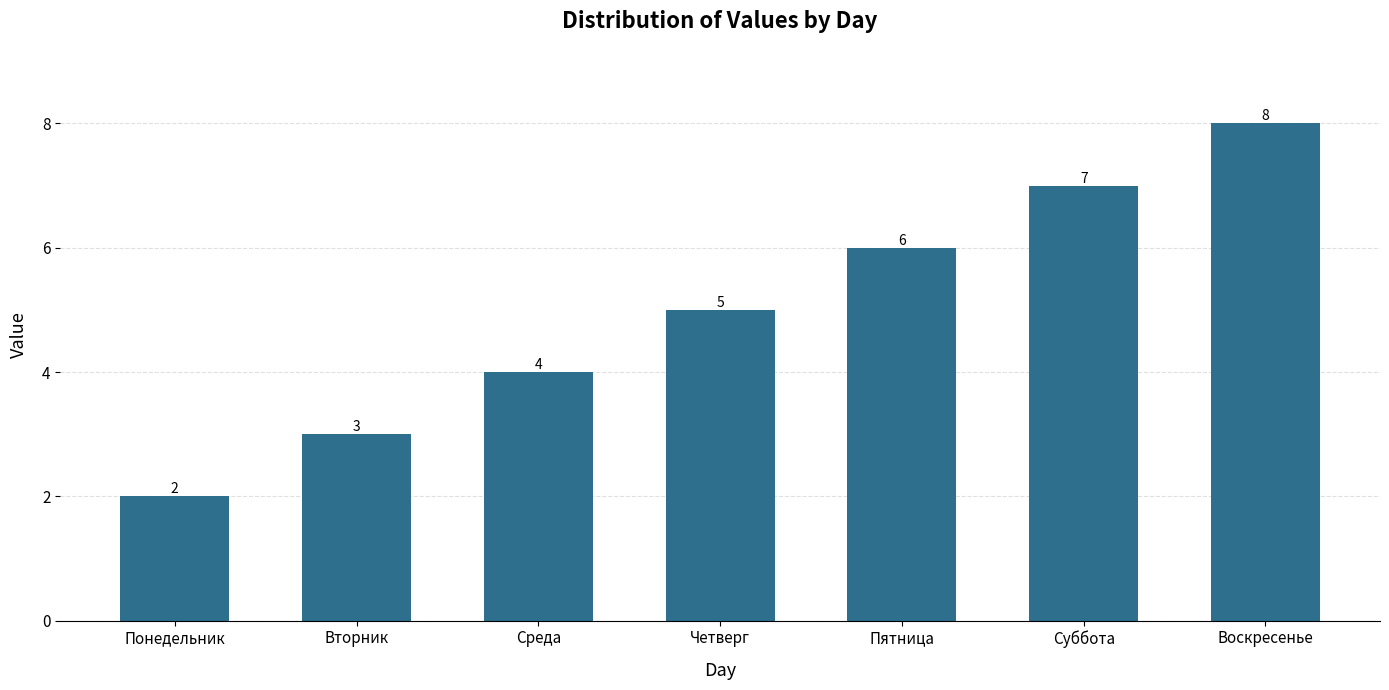

Which label corresponds to the smallest value in the chart?

Понедельник